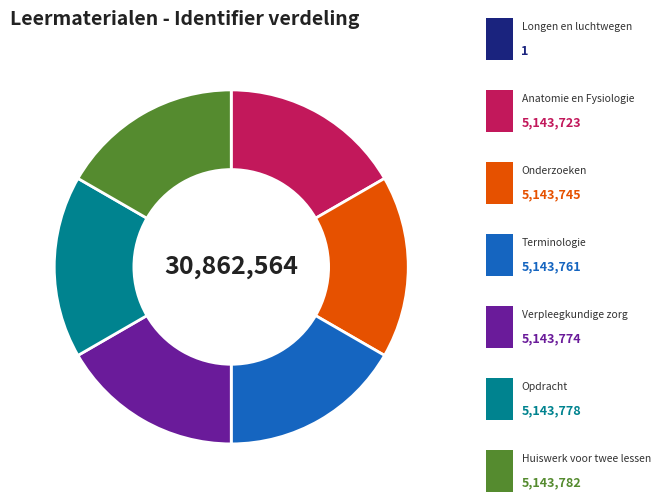

Does any single category account for the majority?

No